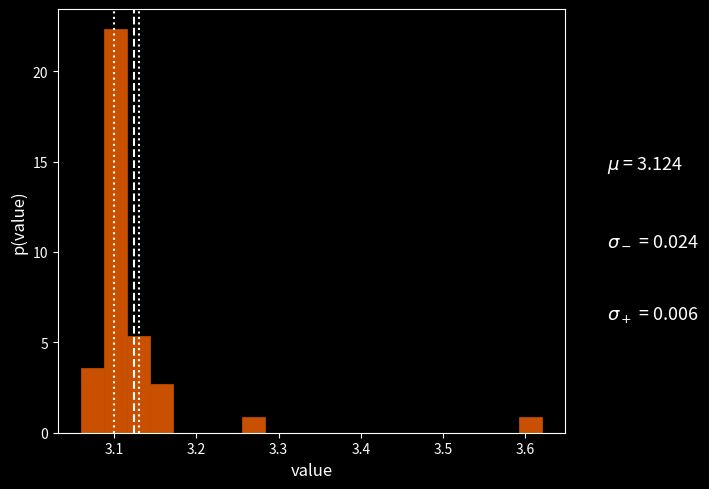

Around what value on the x-axis is the tallest bar? Give the approximate position of its centre, as read against the axis.

3.10